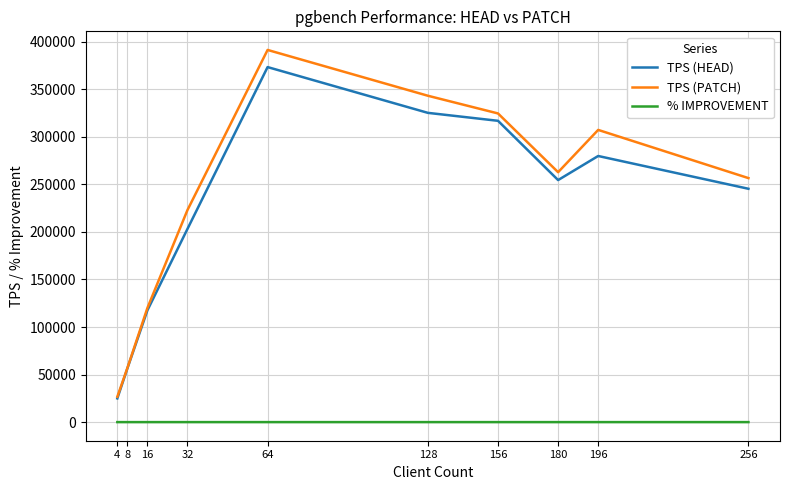

What is the minimum value for % IMPROVEMENT?

0.8